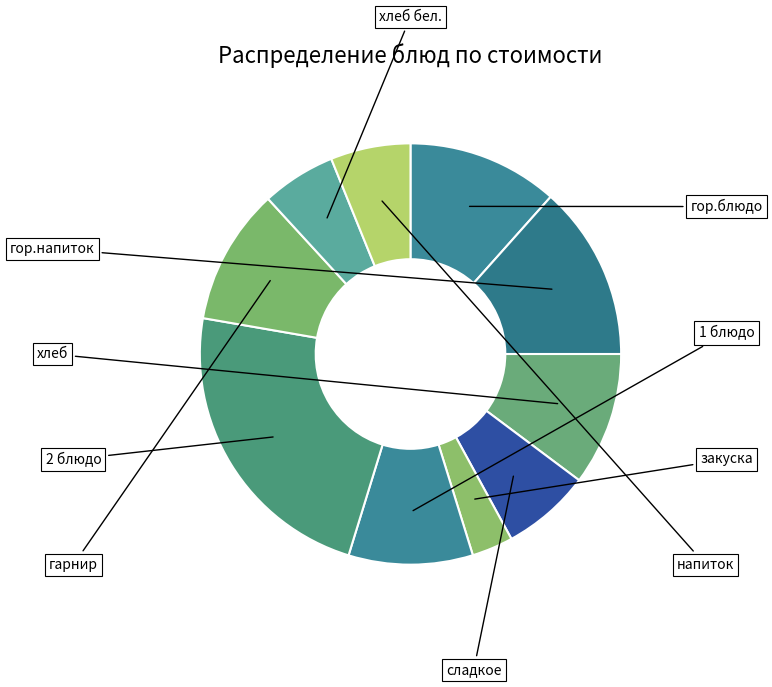

How many segments does this pie chart have?

10